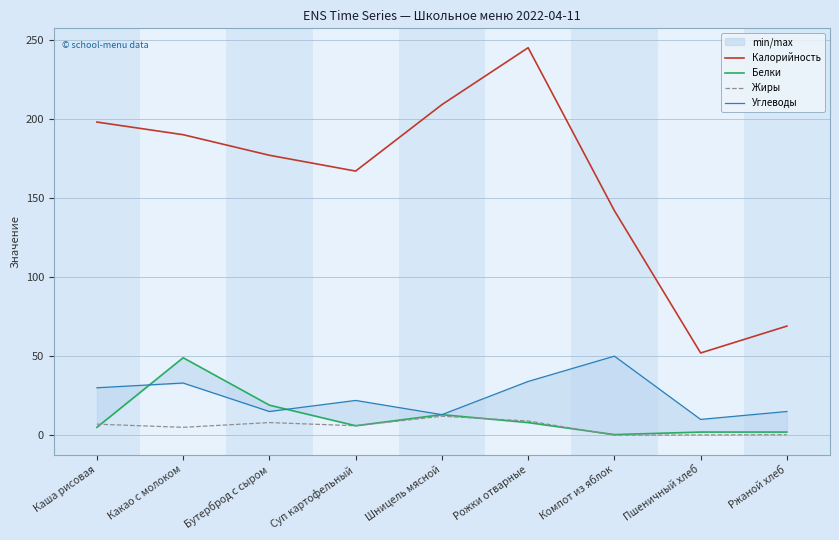

Read the Калорийность value at Шницель мясной.

209.0